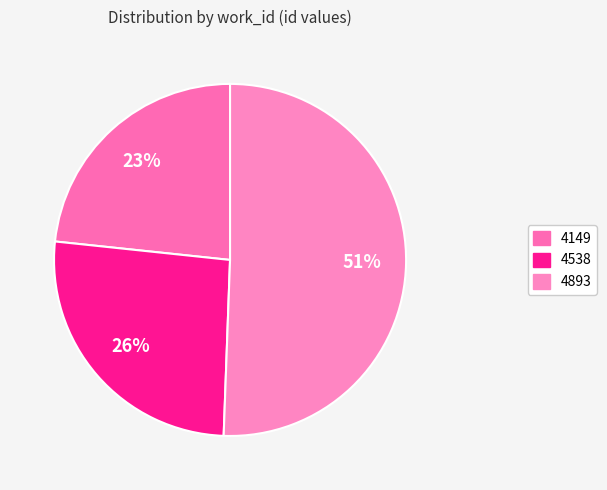

The 4538 slice represents 32% of the pie. True or false?

False